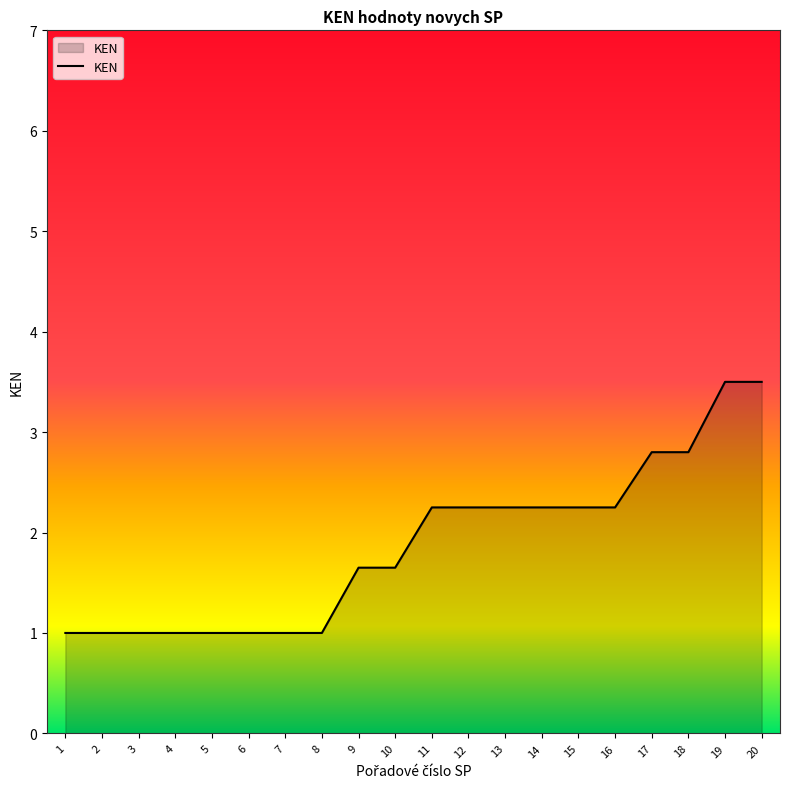

The chart shows a value of 2.2 at 13. True or false?

True